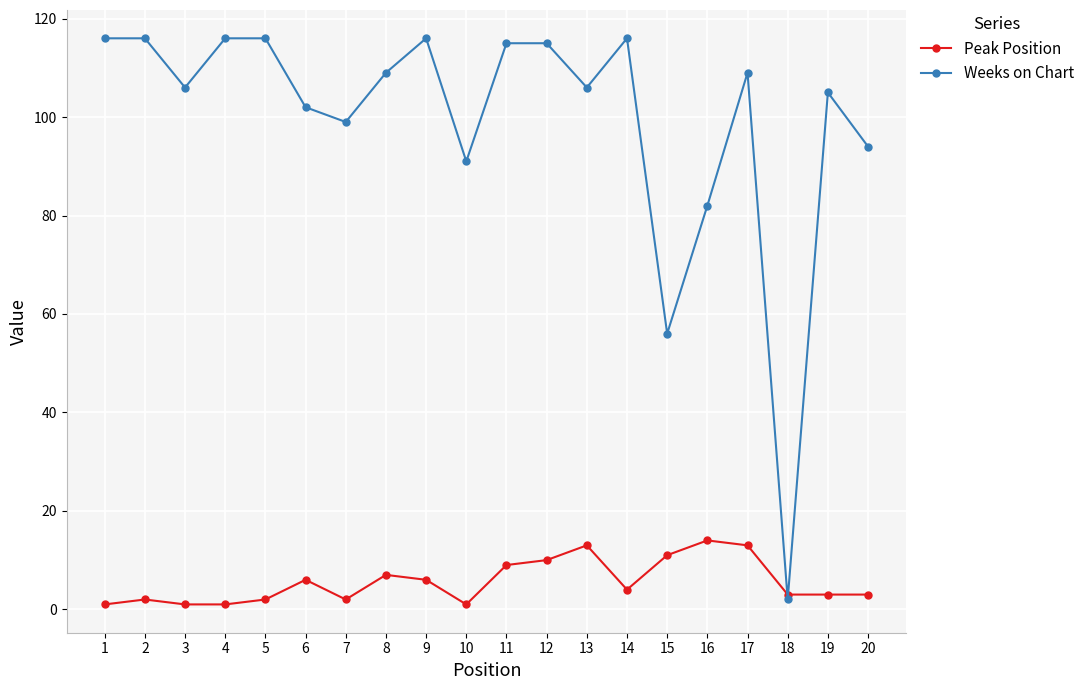

Reading right to left, what are all the values shown in this chart?

Peak Position: 20=3	19=3	18=3	17=13	16=14	15=11	14=4	13=13	12=10	11=9	10=1	9=6	8=7	7=2	6=6	5=2	4=1	3=1	2=2	1=1
Weeks on Chart: 20=94	19=105	18=2	17=109	16=82	15=56	14=116	13=106	12=115	11=115	10=91	9=116	8=109	7=99	6=102	5=116	4=116	3=106	2=116	1=116